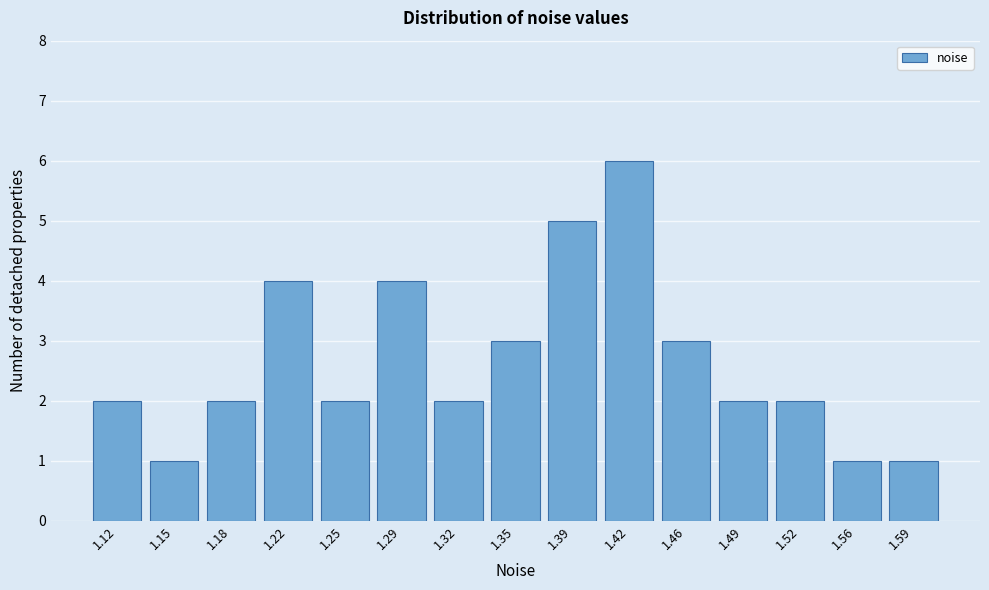

Reading right to left, transcribe all the data shown in this chart.

1	1	2	2	3	6	5	3	2	4	2	4	2	1	2